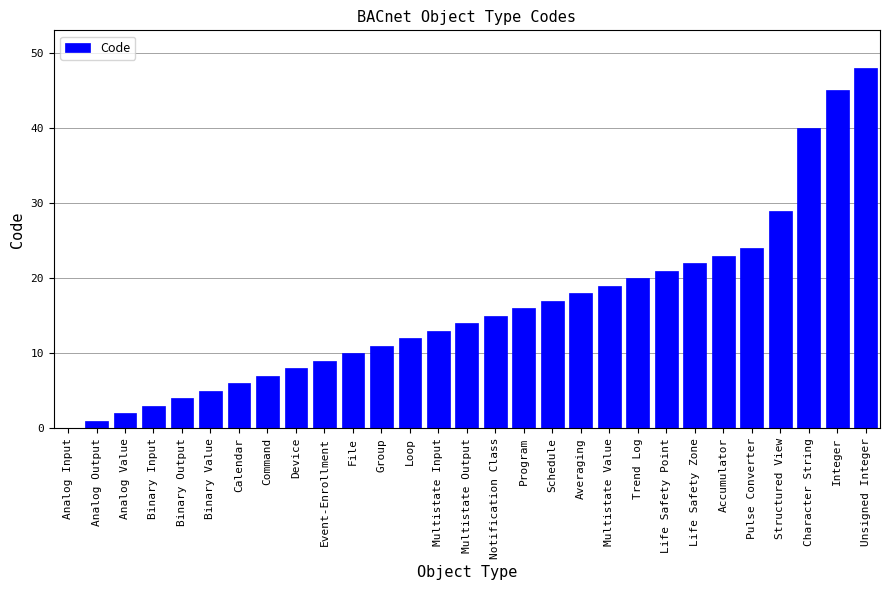

Where is the data nearest to the value 24?

Pulse Converter